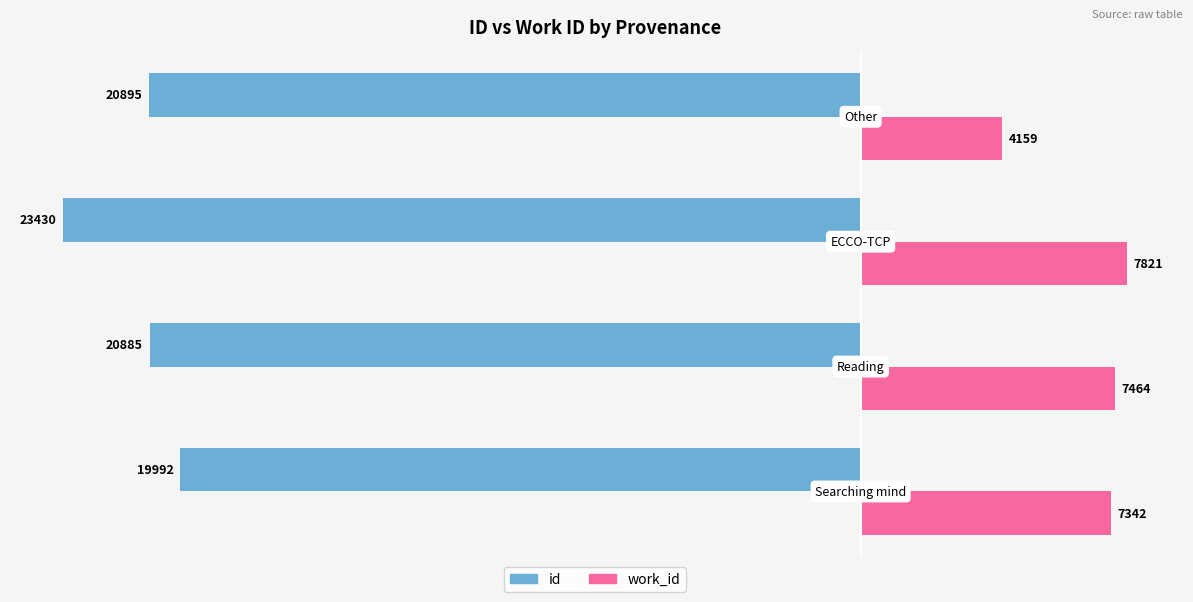

Which series has the largest total across all categories?

work_id